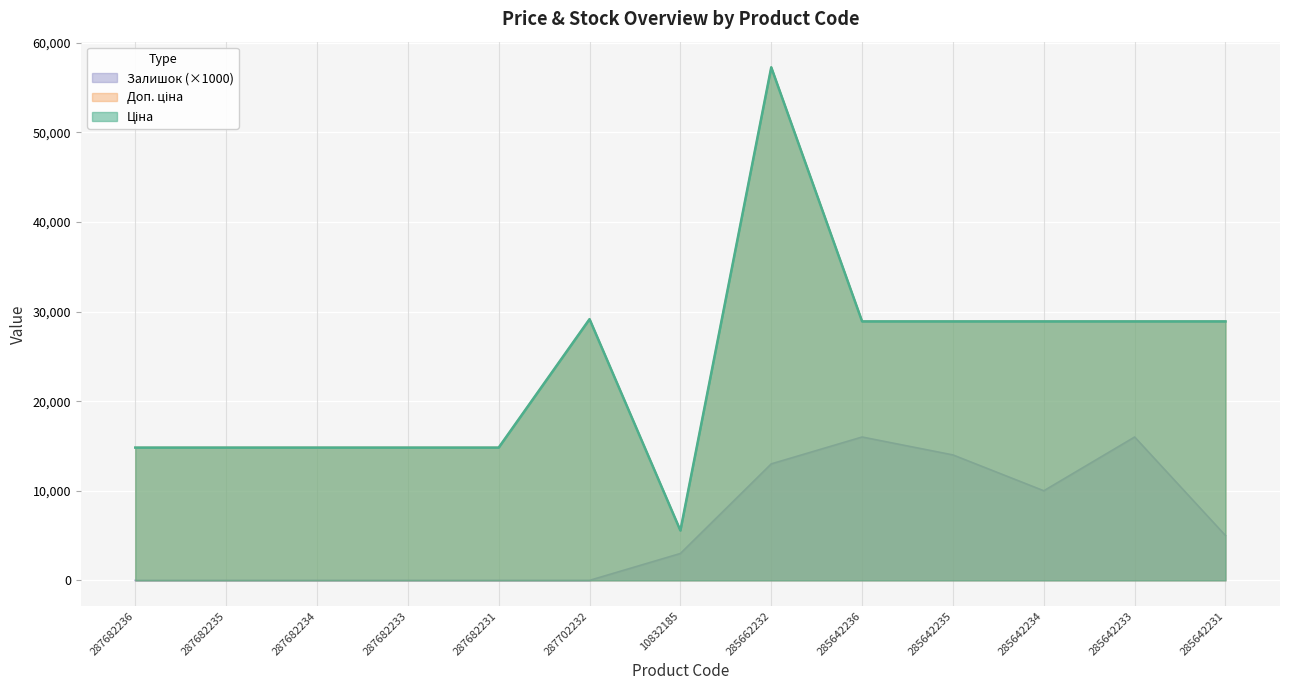

Which series has the largest total across all categories?

Ціна